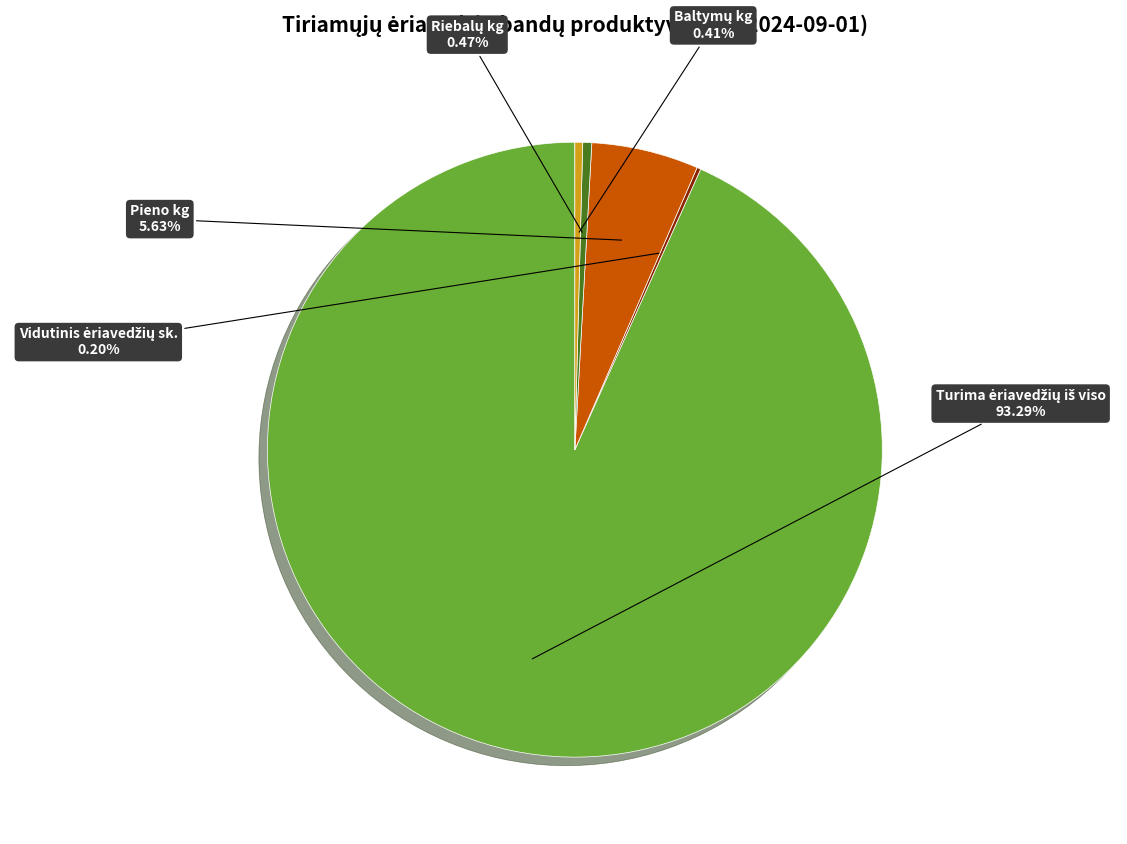

Is there any slice that represents more than half of the pie?

Yes